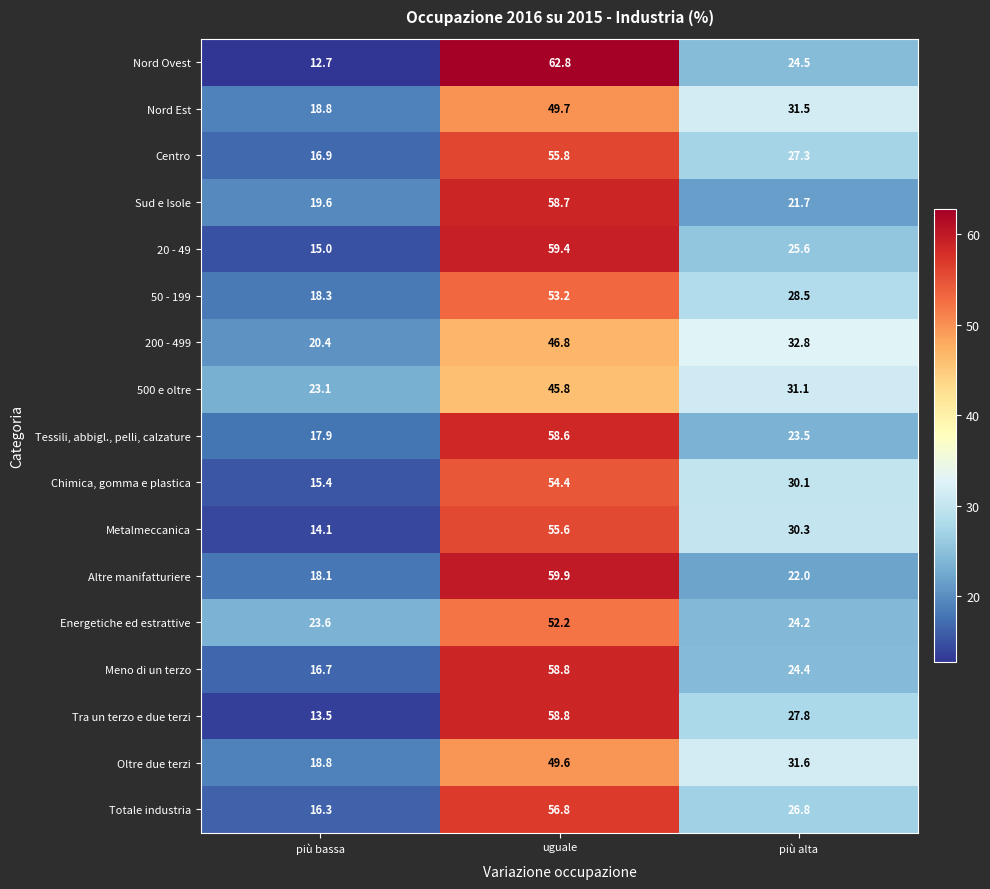

Is it true that 20 - 49 equals 59.4 at uguale?

True